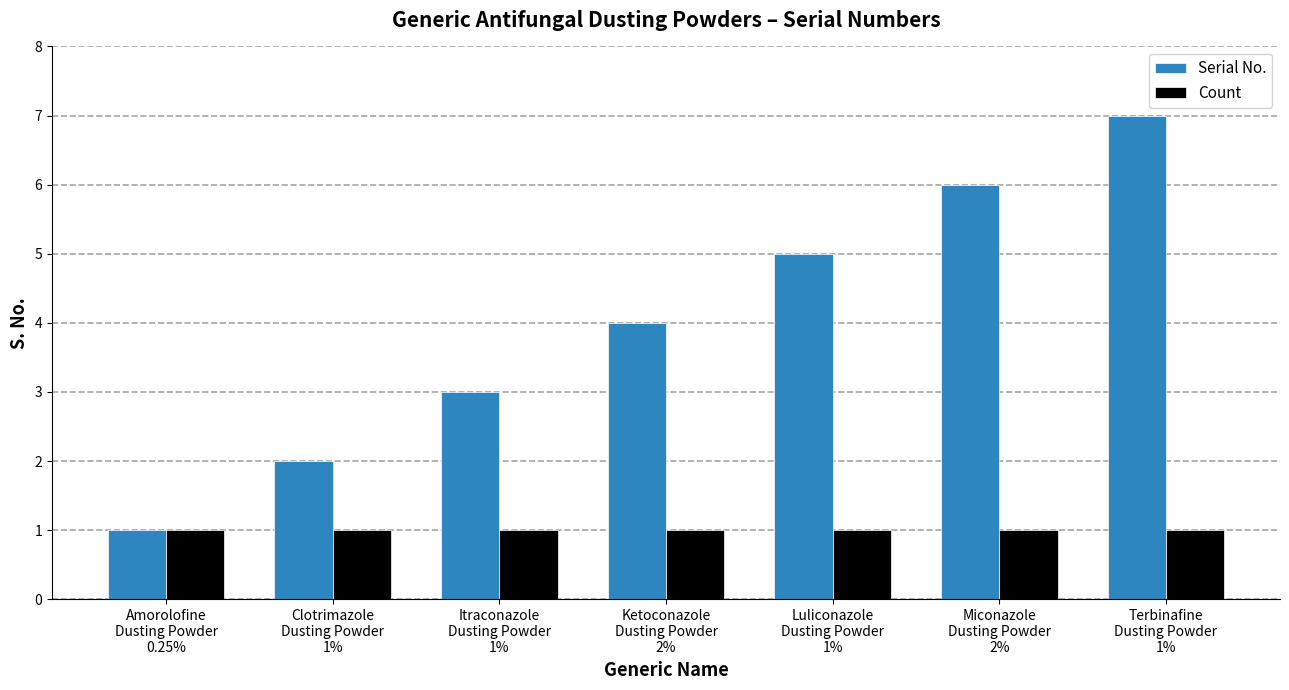

Reading left to right, list all the values displayed in this chart.

Serial No.: 1	2	3	4	5	6	7
Count: 1	1	1	1	1	1	1